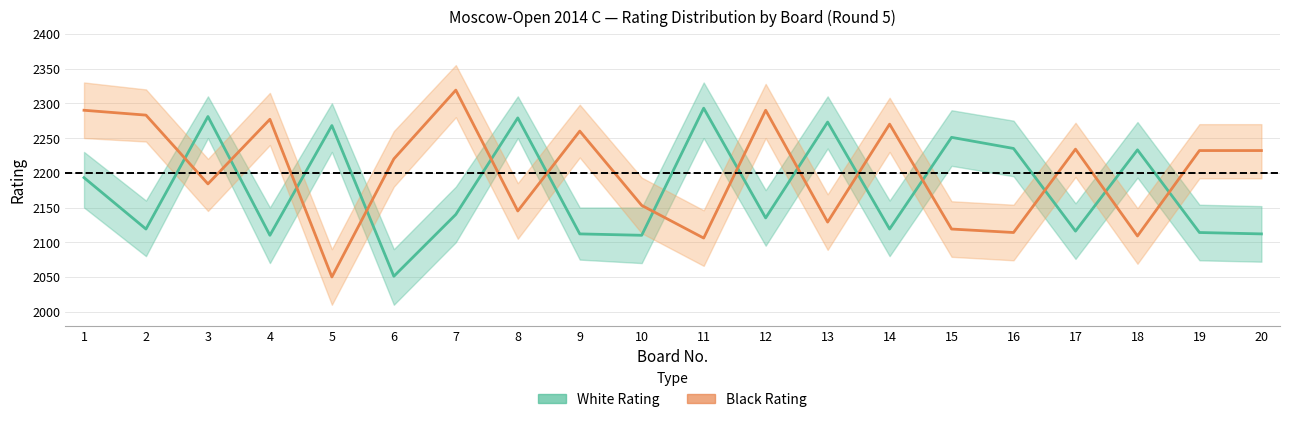

Rank the categories by White Rating value from highest to lowest.

11, 3, 8, 13, 5, 15, 16, 18, 1, 7, 12, 2, 14, 17, 19, 9, 20, 4, 10, 6